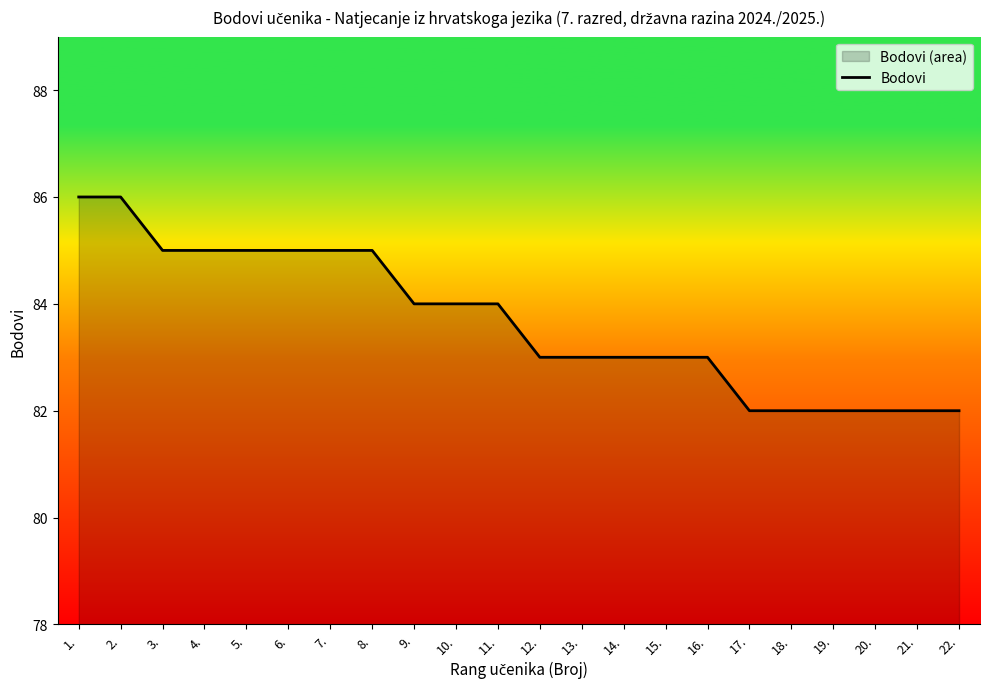

The chart shows a value of 118 at 14.. True or false?

False